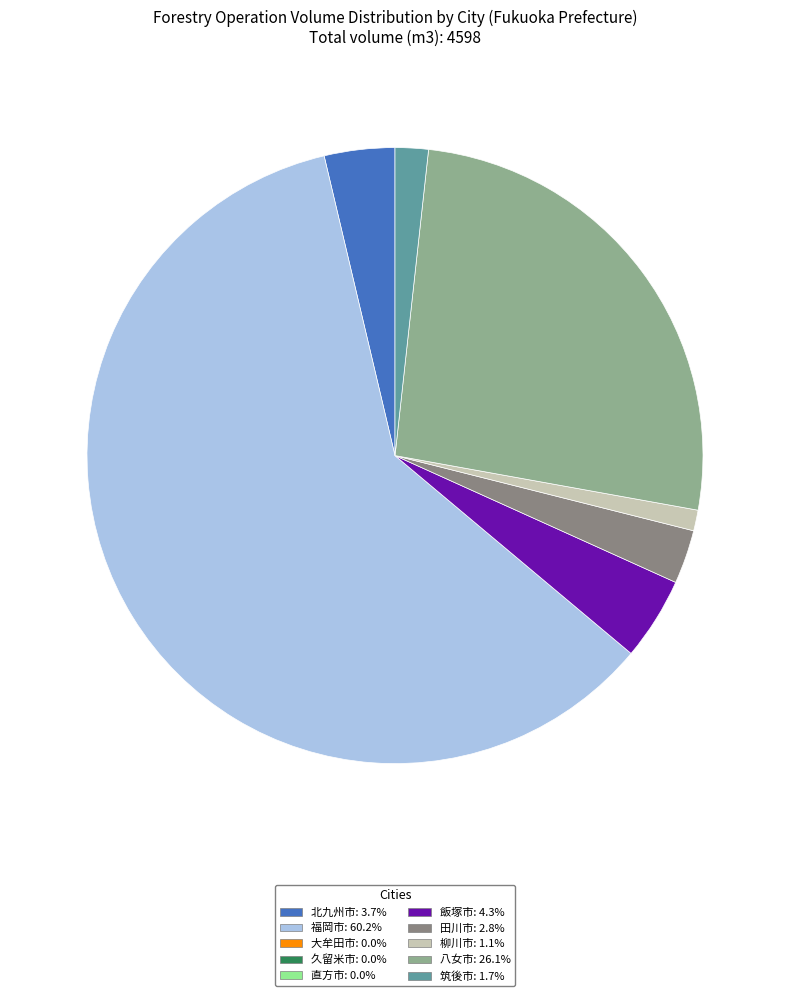

Count the number of slices in the pie.

7